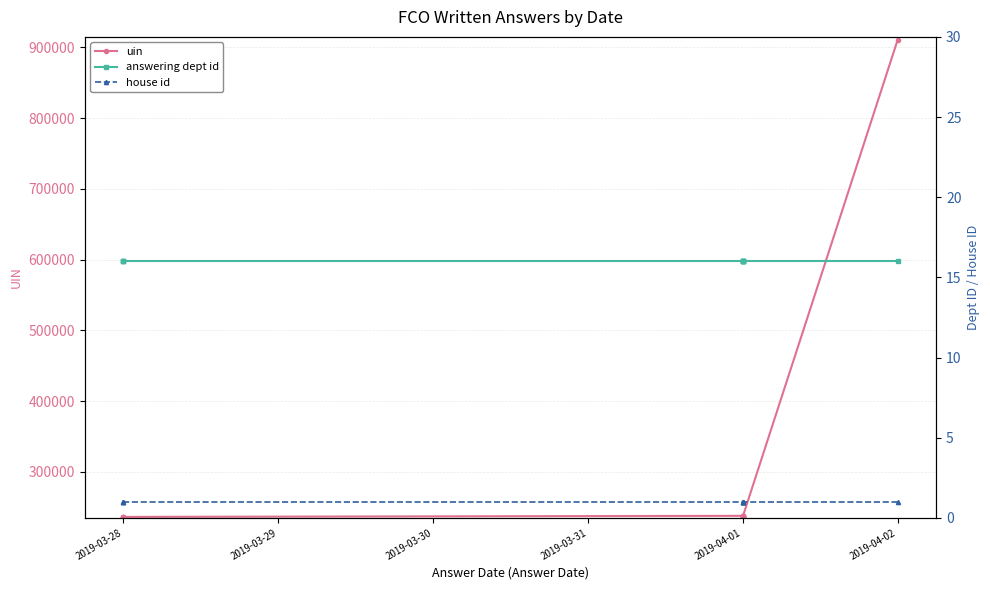

What is the minimum value shown in the chart?

1